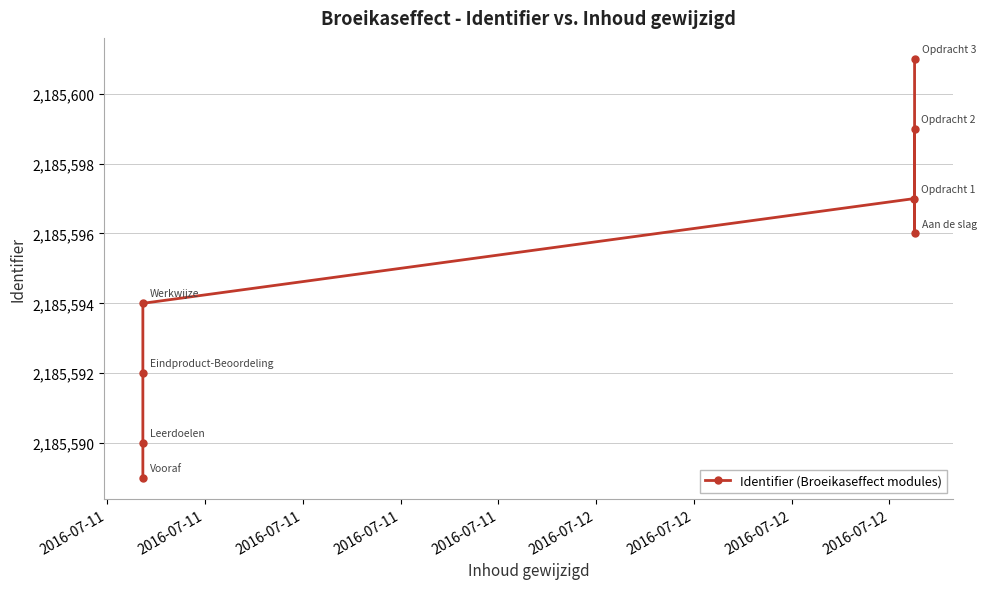

Reading left to right, list all the values displayed in this chart.

2185589	2185590	2185592	2185594	2185597	2185599	2185596	2185601